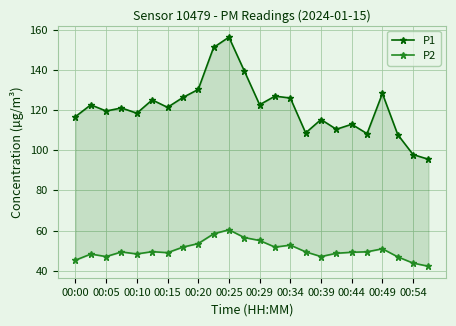

What is the minimum value shown in the chart?

42.2